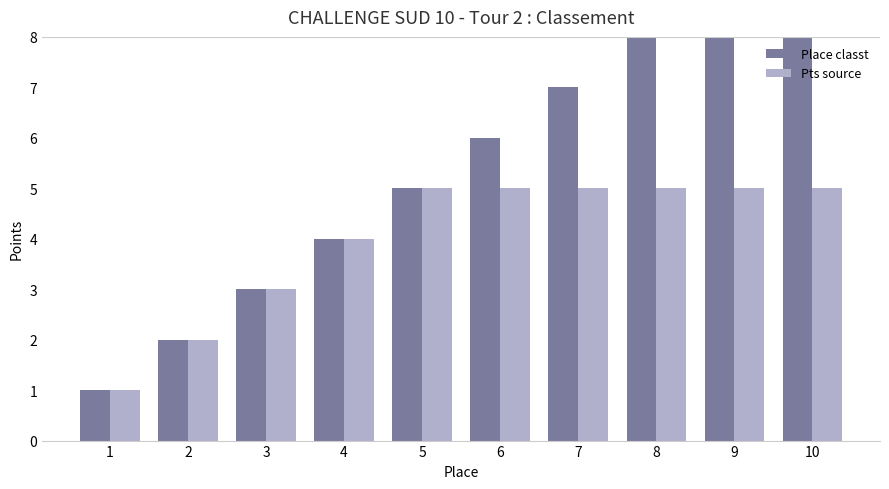

At how many categories does at least one series exceed 8?

2